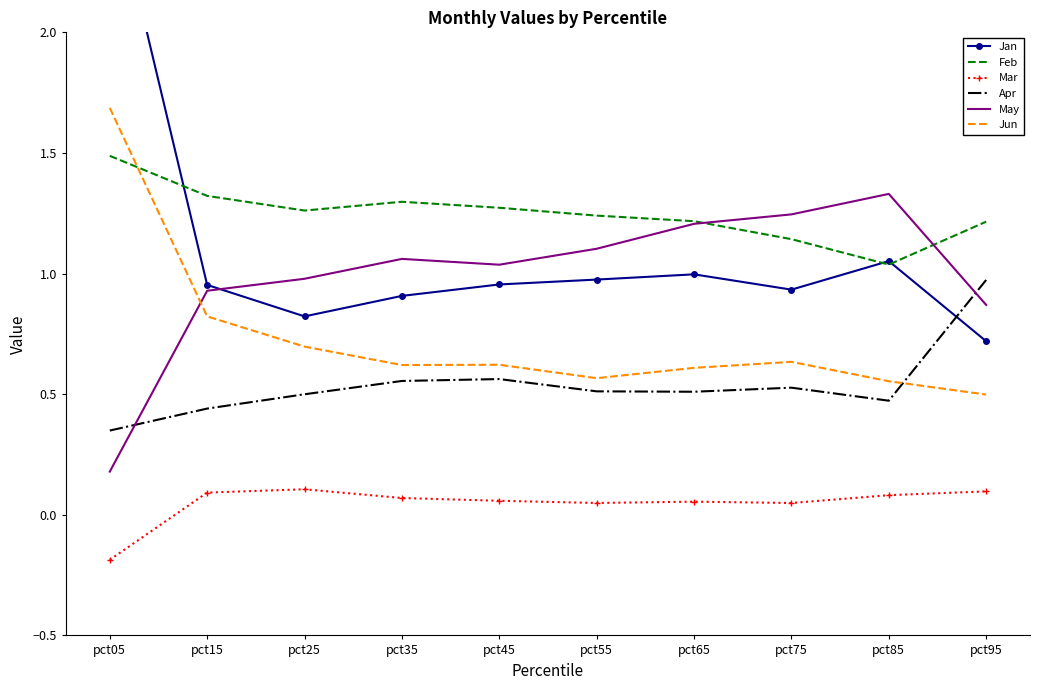

How many times do May and Jun cross each other?

1